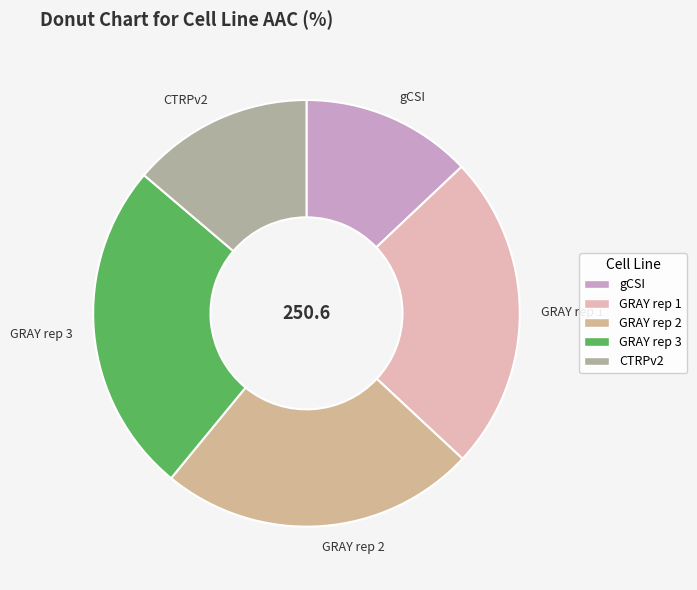

Which slice is the smallest?

gCSI